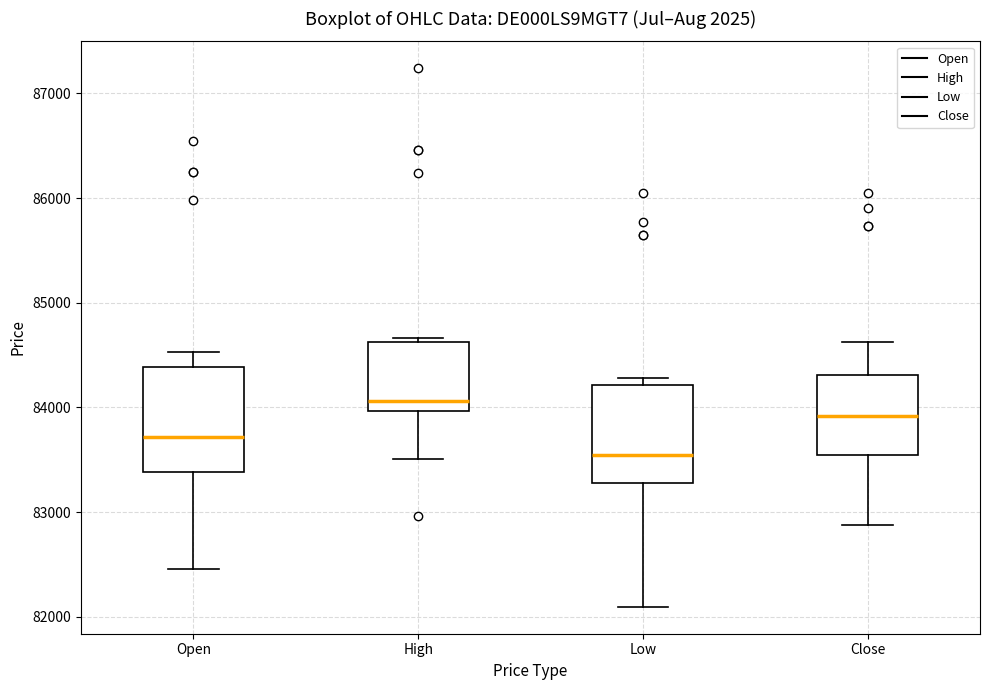

Which box's median line is the lowest?

Low